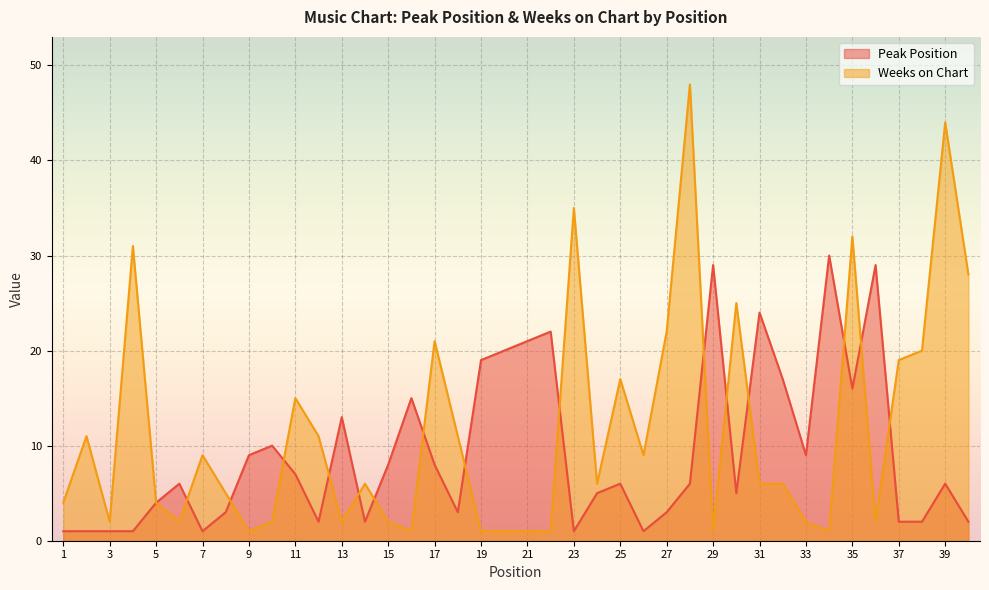

In Weeks on Chart, how many points are higher than both neighbors (excluding endpoints)?

12